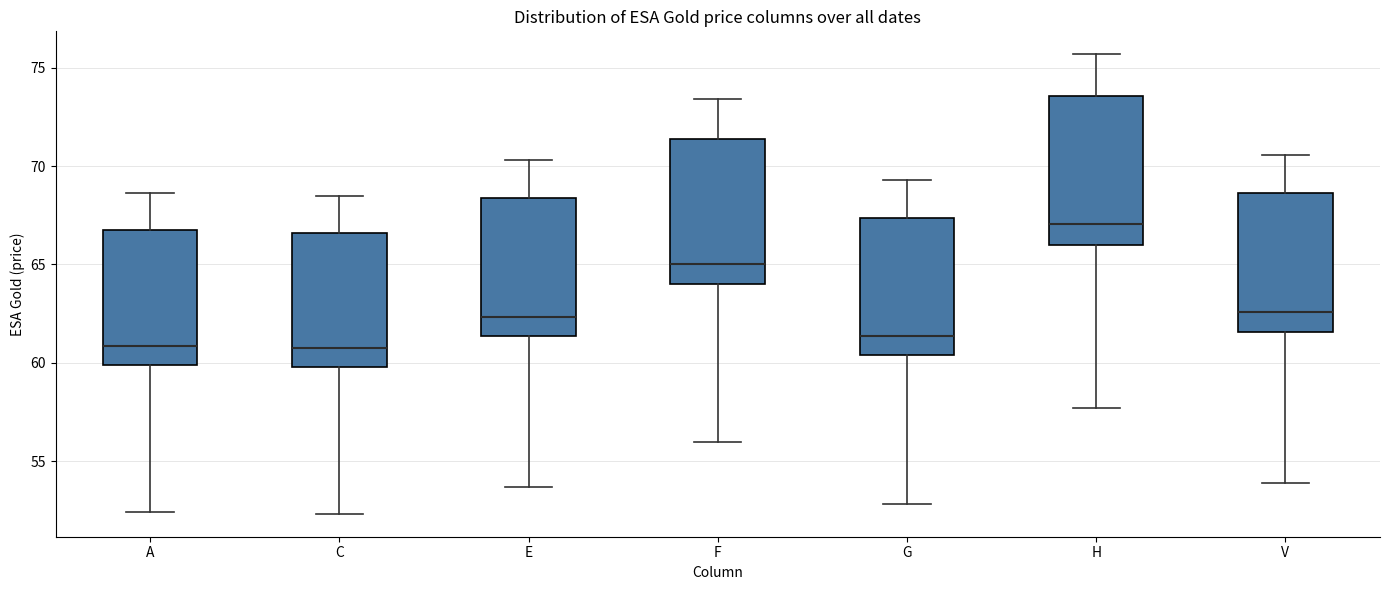

Where does the lower whisker of the box for E end on the y-axis? The values are not printed on the chart, so give them approximately, as read against the axis.

53.5